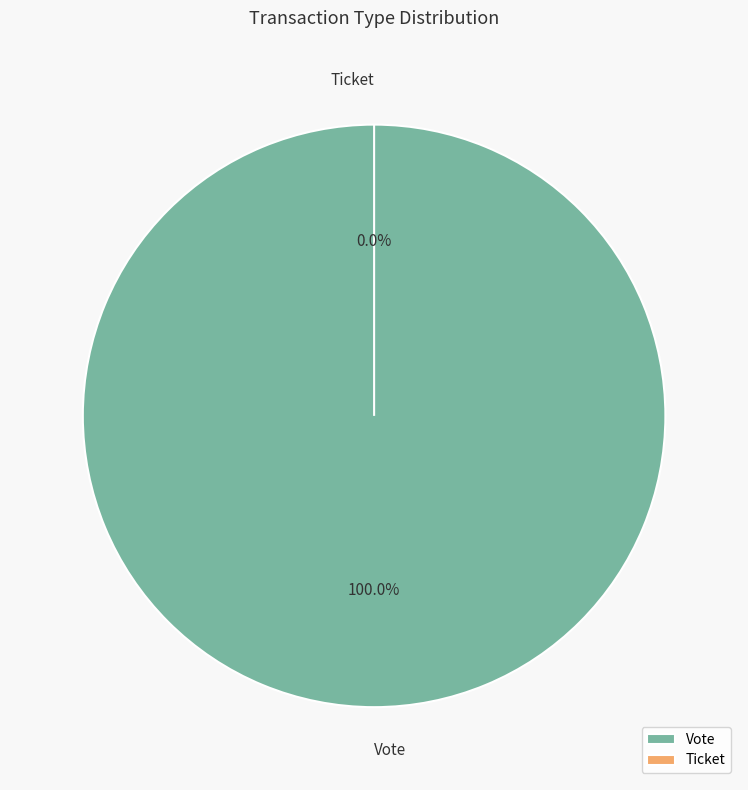

Combined, do Ticket and Vote account for over 50%?

Yes